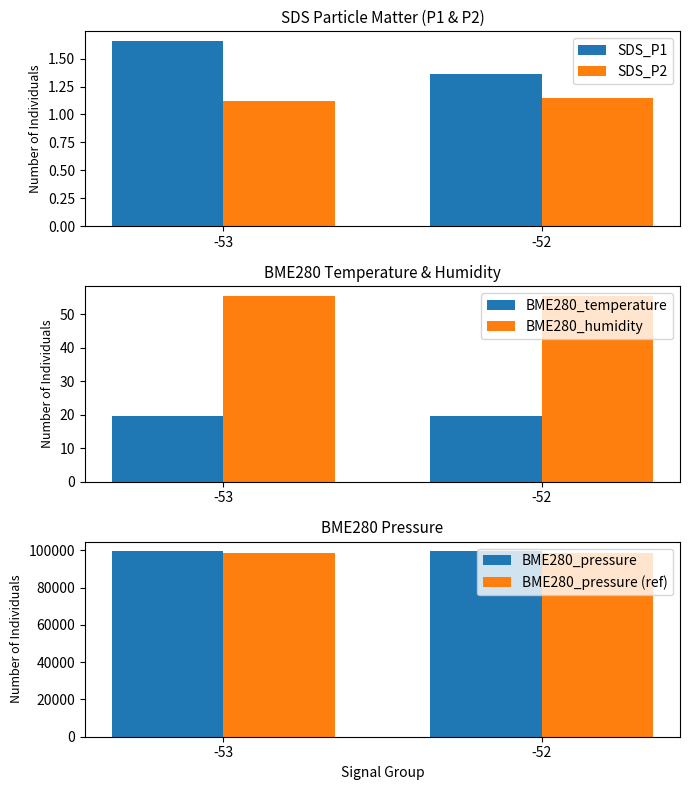

Is the value of SDS_P1 at -53 greater than the value of BME280_humidity at -52?

No